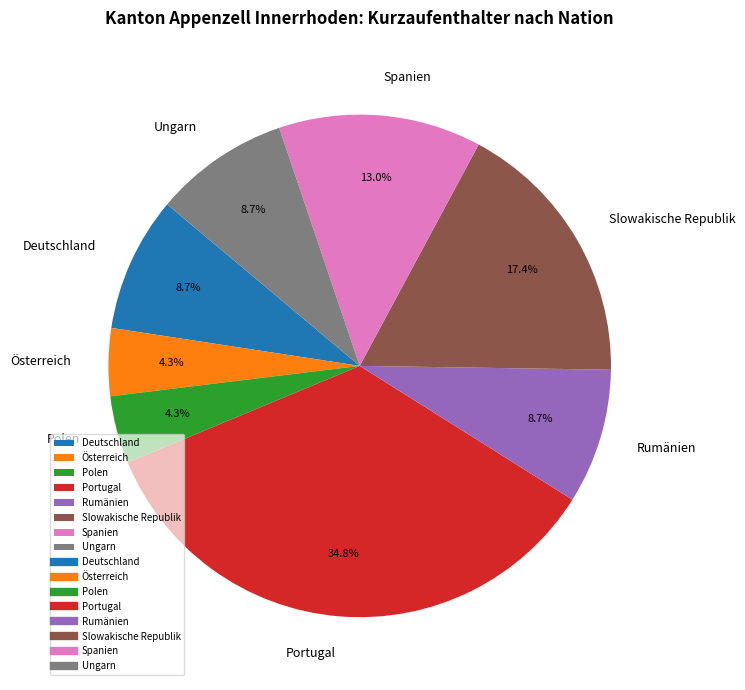

How many slices are in this pie chart?

8